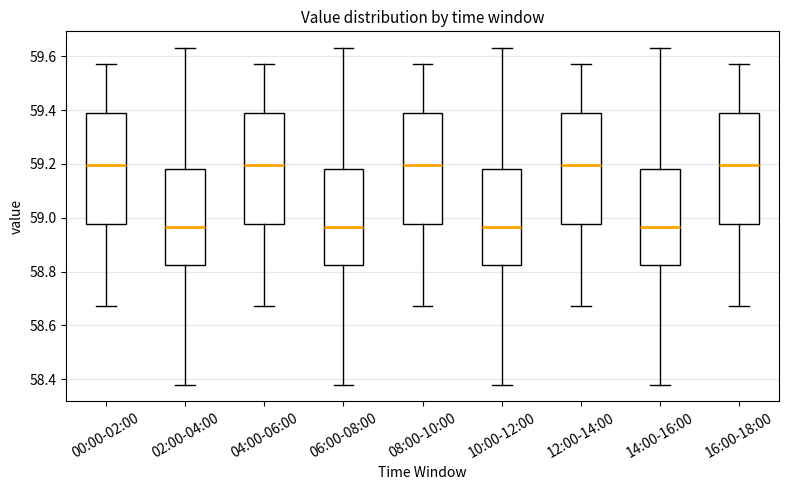

Reading left to right, transcribe this box plot: for each box, give where its median line is, the range the box spans, and where its two whiskers end, as read against the y-axis. The values are not printed on the chart, so give them approximately, as read against the axis.

00:00-02:00: median 59.20, box 58.98 to 59.40, whiskers 58.68 to 59.58
02:00-04:00: median 58.96, box 58.82 to 59.18, whiskers 58.38 to 59.64
04:00-06:00: median 59.20, box 58.98 to 59.40, whiskers 58.68 to 59.58
06:00-08:00: median 58.96, box 58.82 to 59.18, whiskers 58.38 to 59.64
08:00-10:00: median 59.20, box 58.98 to 59.40, whiskers 58.68 to 59.58
10:00-12:00: median 58.96, box 58.82 to 59.18, whiskers 58.38 to 59.64
12:00-14:00: median 59.20, box 58.98 to 59.40, whiskers 58.68 to 59.58
14:00-16:00: median 58.96, box 58.82 to 59.18, whiskers 58.38 to 59.64
16:00-18:00: median 59.20, box 58.98 to 59.40, whiskers 58.68 to 59.58